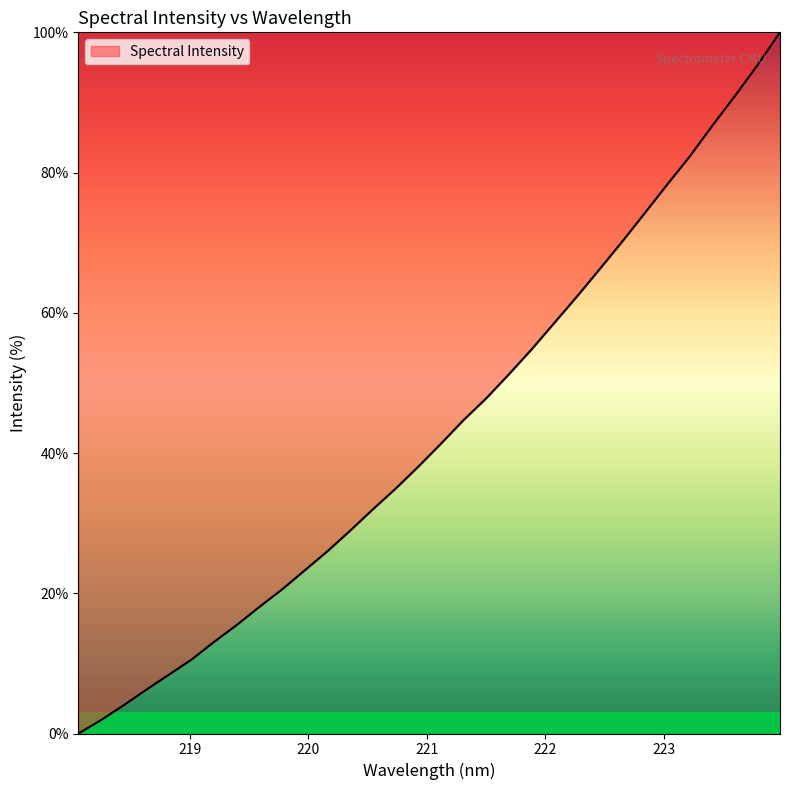

What is the greatest value displayed?

100.0